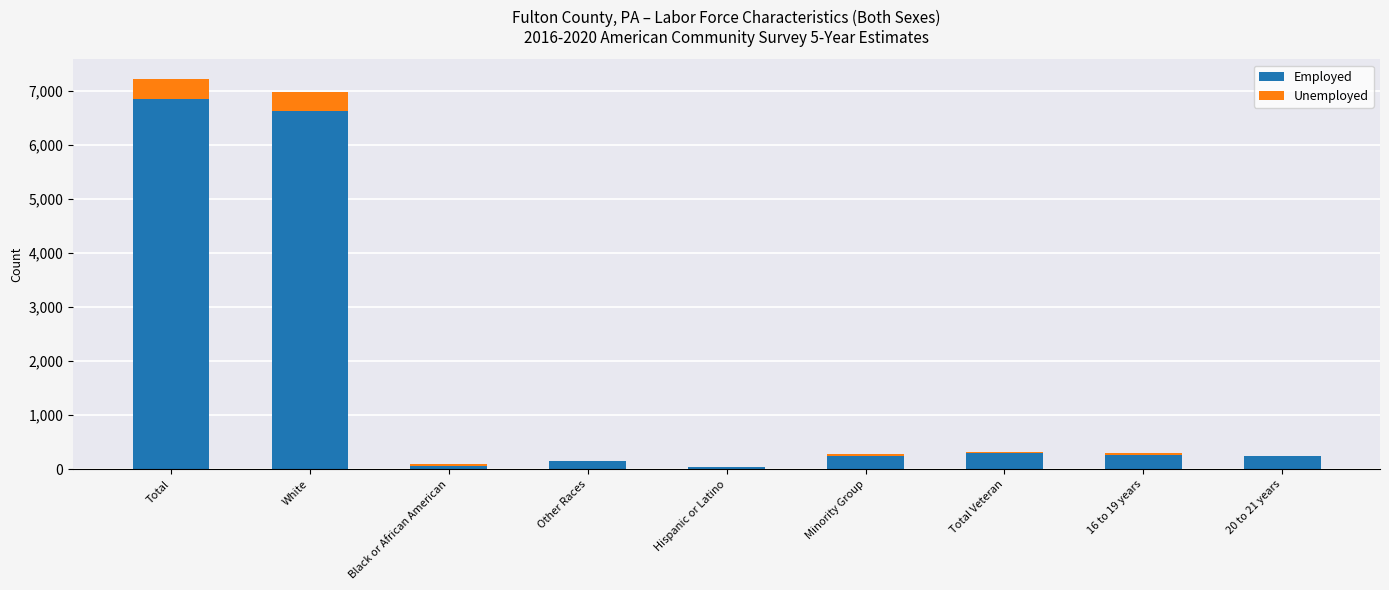

The value of Employed at Minority Group is 252. True or false?

True